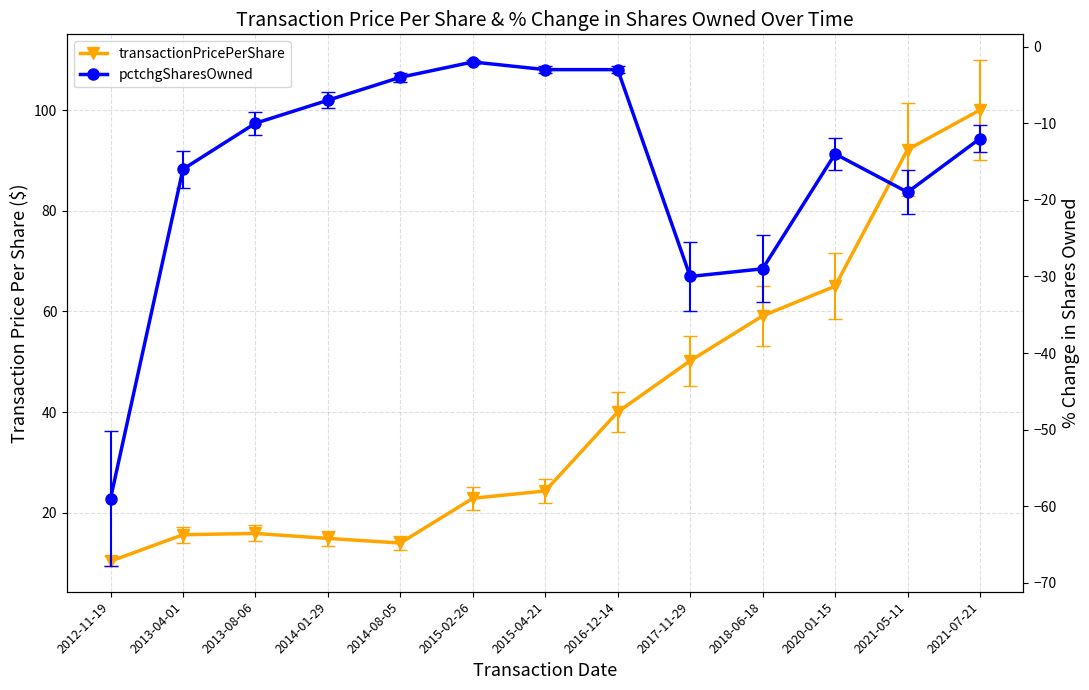

What is the value of the transactionPricePerShare point at the 7th from the left?

24.3